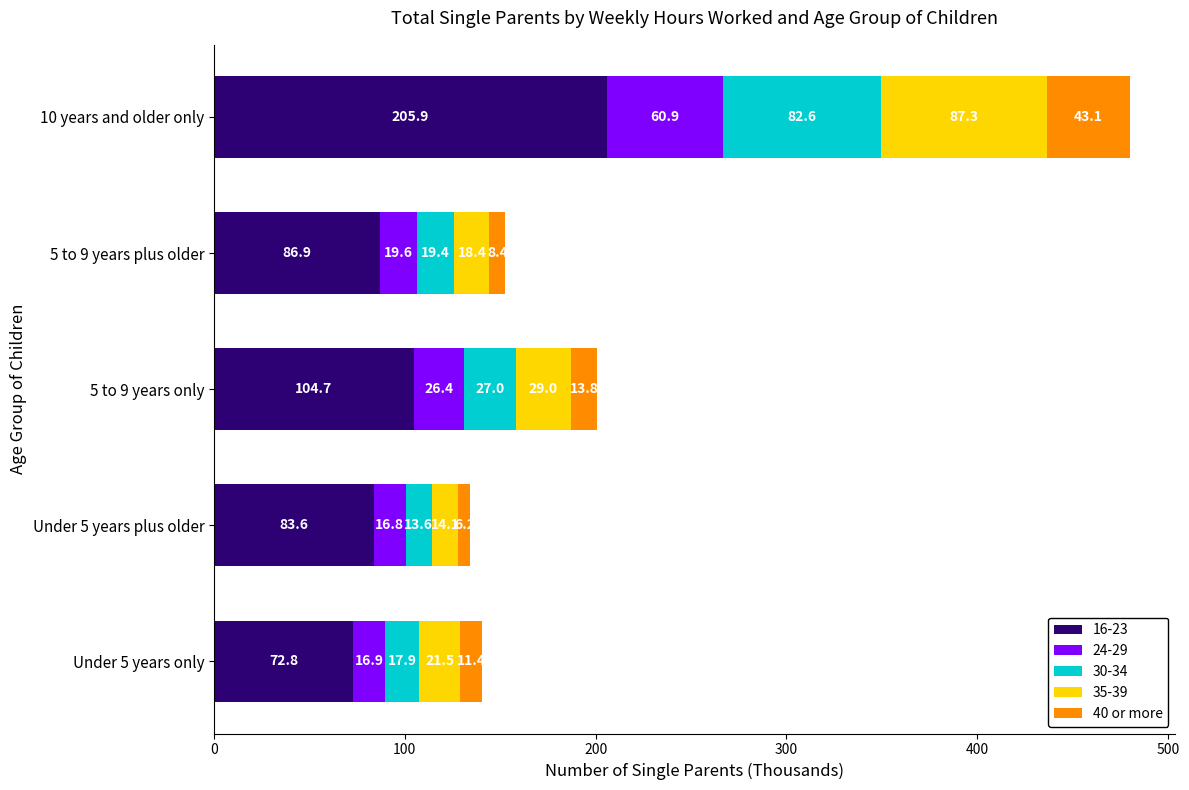

Is it true that 16-23 equals 38.3 at 5 to 9 years plus older?

False